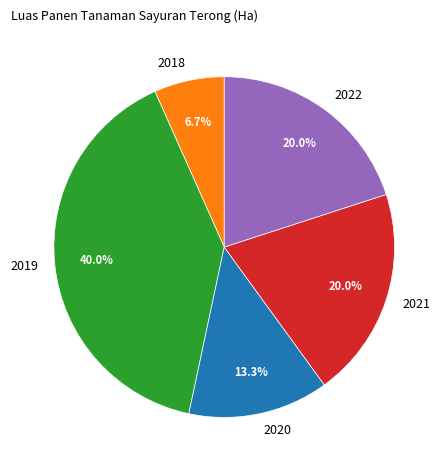

Which category has the biggest portion of the pie?

2019